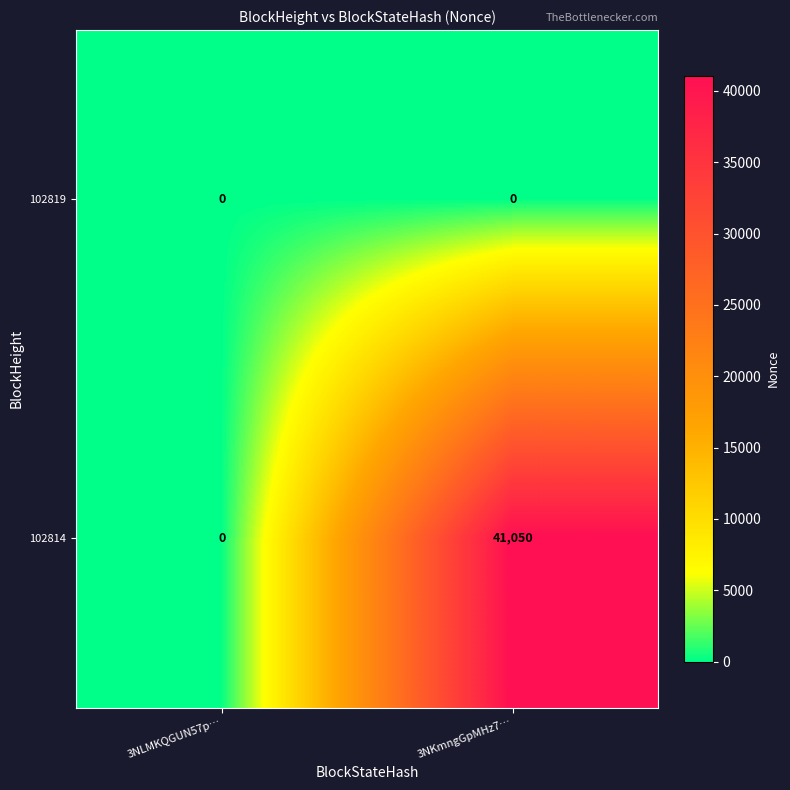

Which series has the widest spread of values?

102814